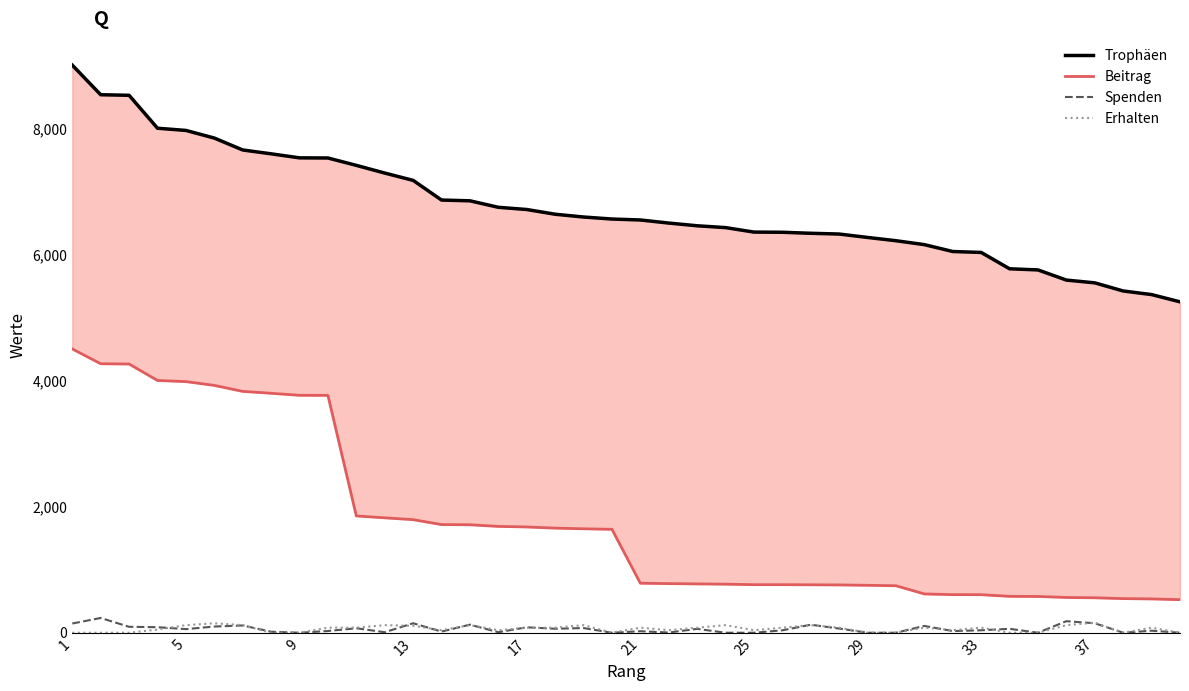

How many interior local valleys does the Spenden series have?

11